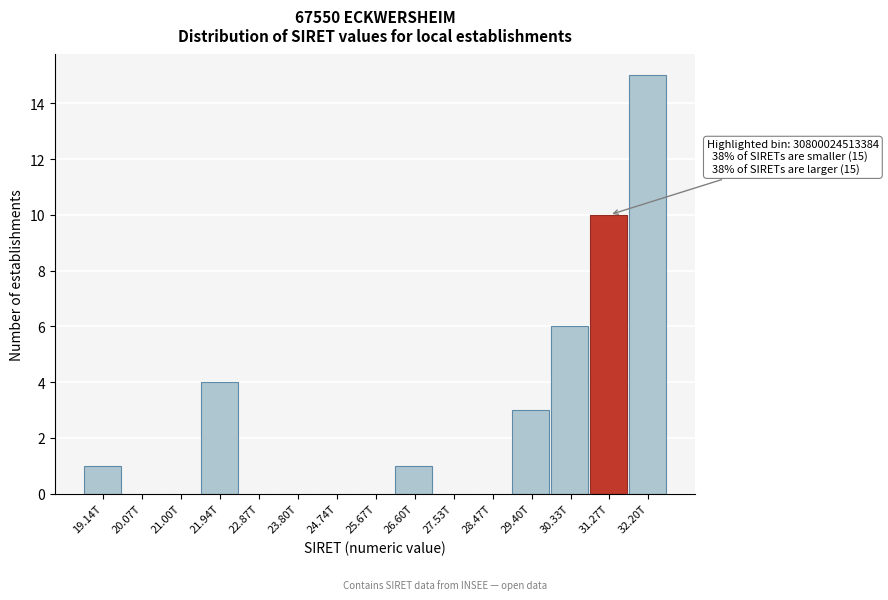

Reading left to right, extract all data points from this chart.

19.14T=1	20.07T=0	21.00T=0	21.94T=4	22.87T=0	23.80T=0	24.74T=0	25.67T=0	26.60T=1	27.53T=0	28.47T=0	29.40T=3	30.33T=6	31.27T=10	32.20T=15